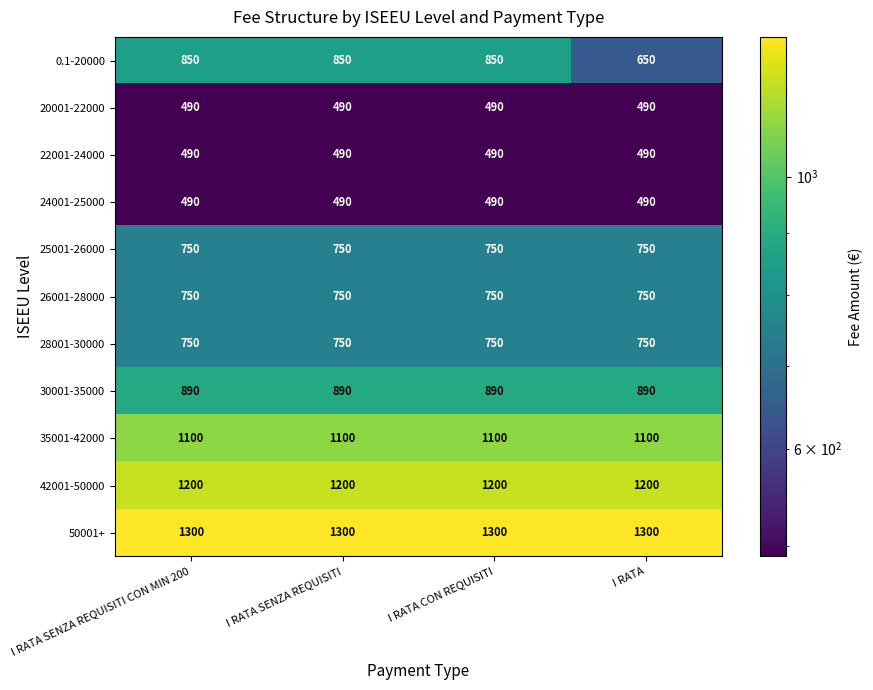

True or false: 28001-30000 has a value of 1211 at I RATA CON REQUISITI.

False